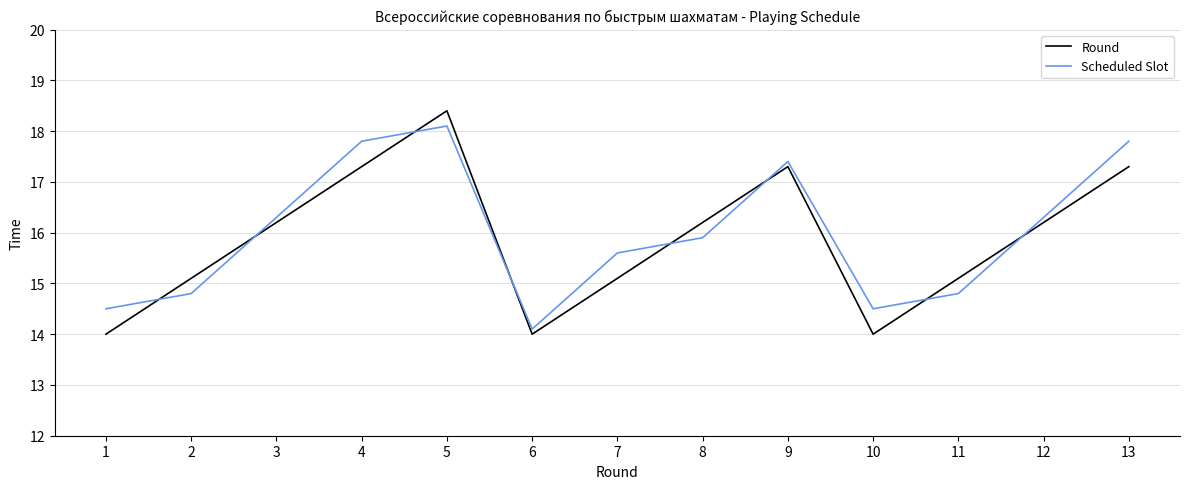

What is the difference between the highest and lowest values at 11?

0.3